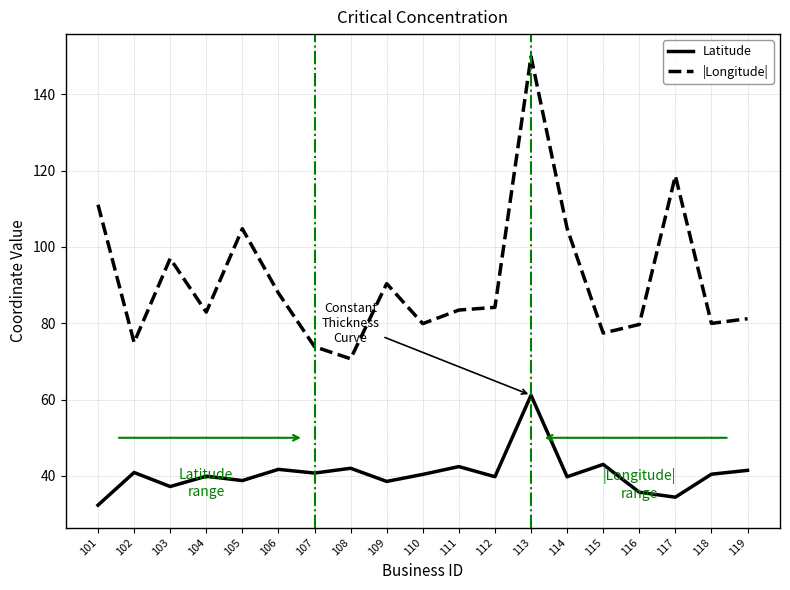

Does the chart display data point markers on the line(s)?

No